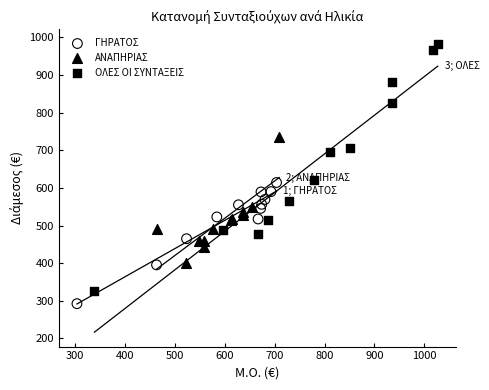

Which series has the widest spread of Y values?

ΟΛΕΣ ΟΙ ΣΥΝΤΑΞΕΙΣ